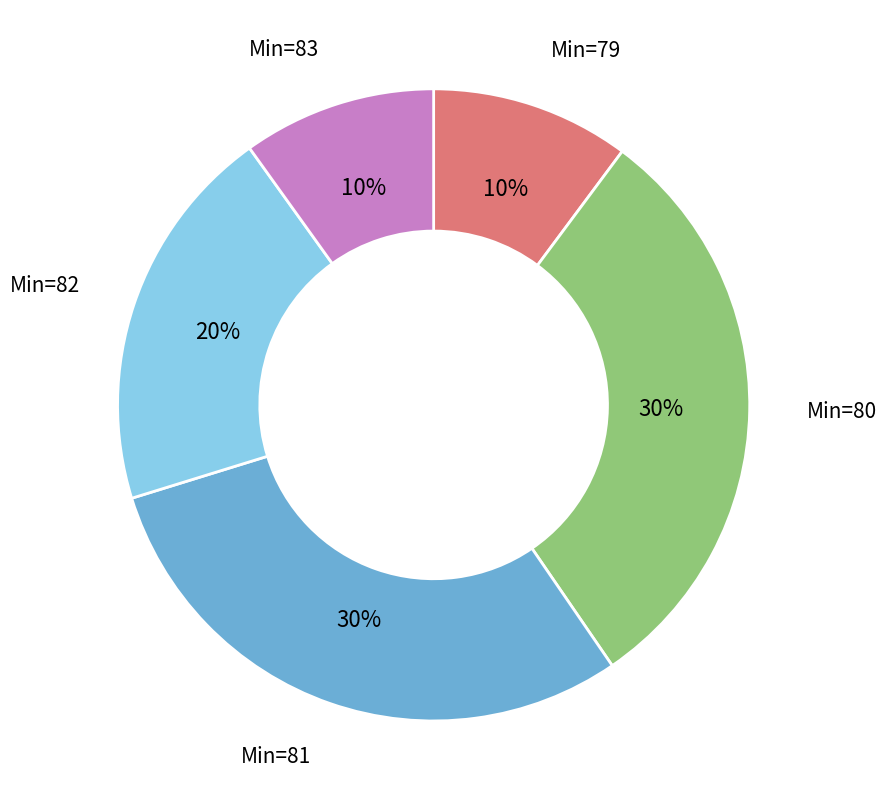

True or false: Min=80 accounts for 30% of the total.

True